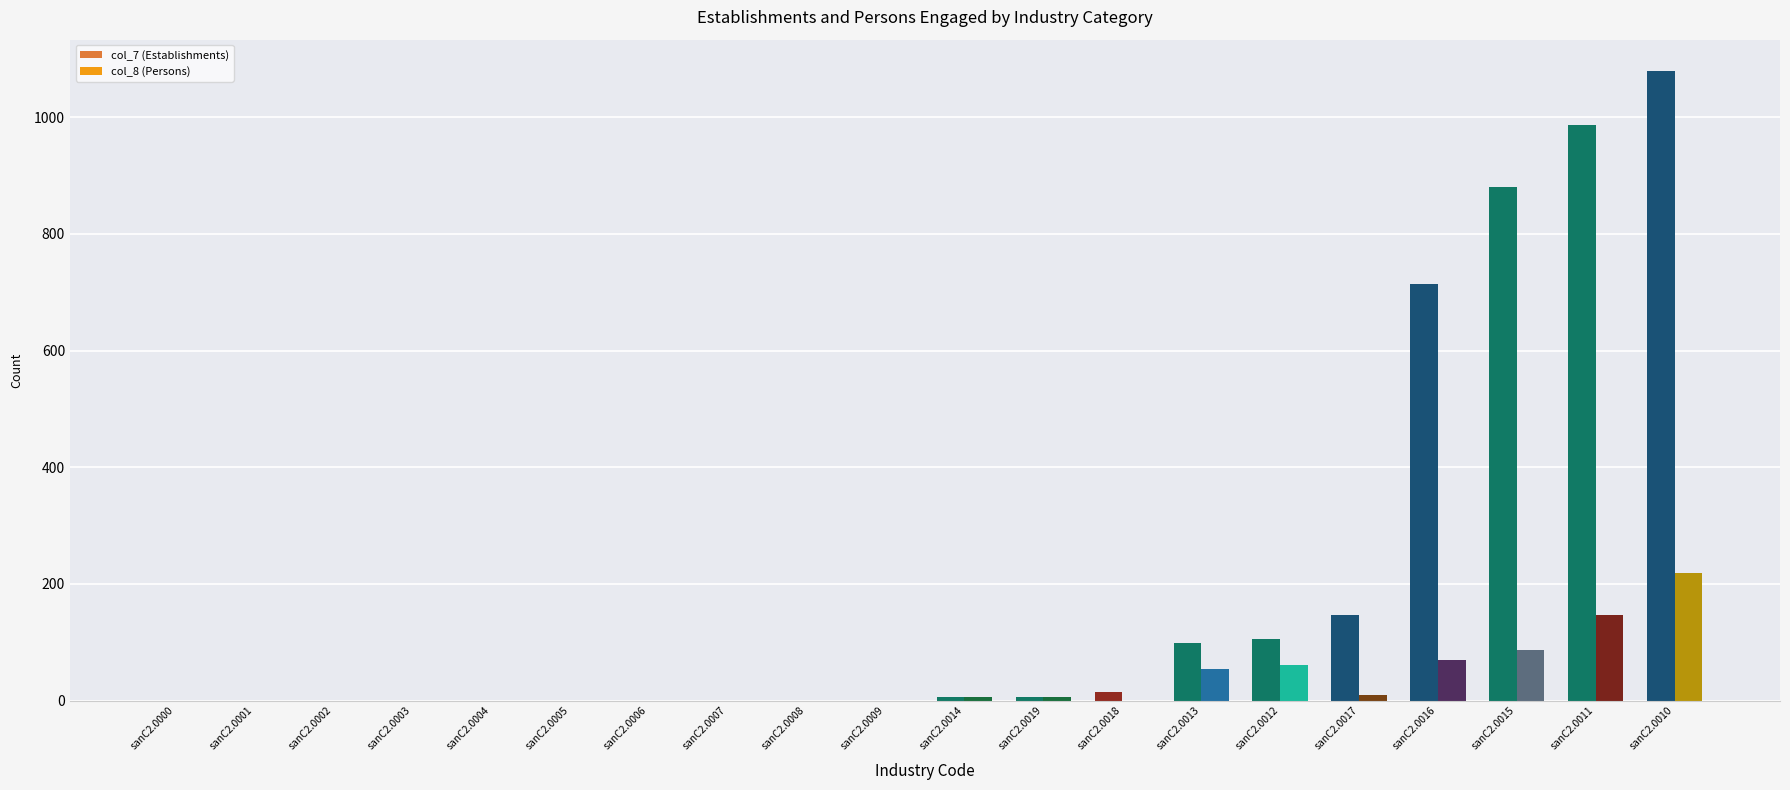

Which has a higher value, sanC2.0017 or sanC2.0007?

sanC2.0017